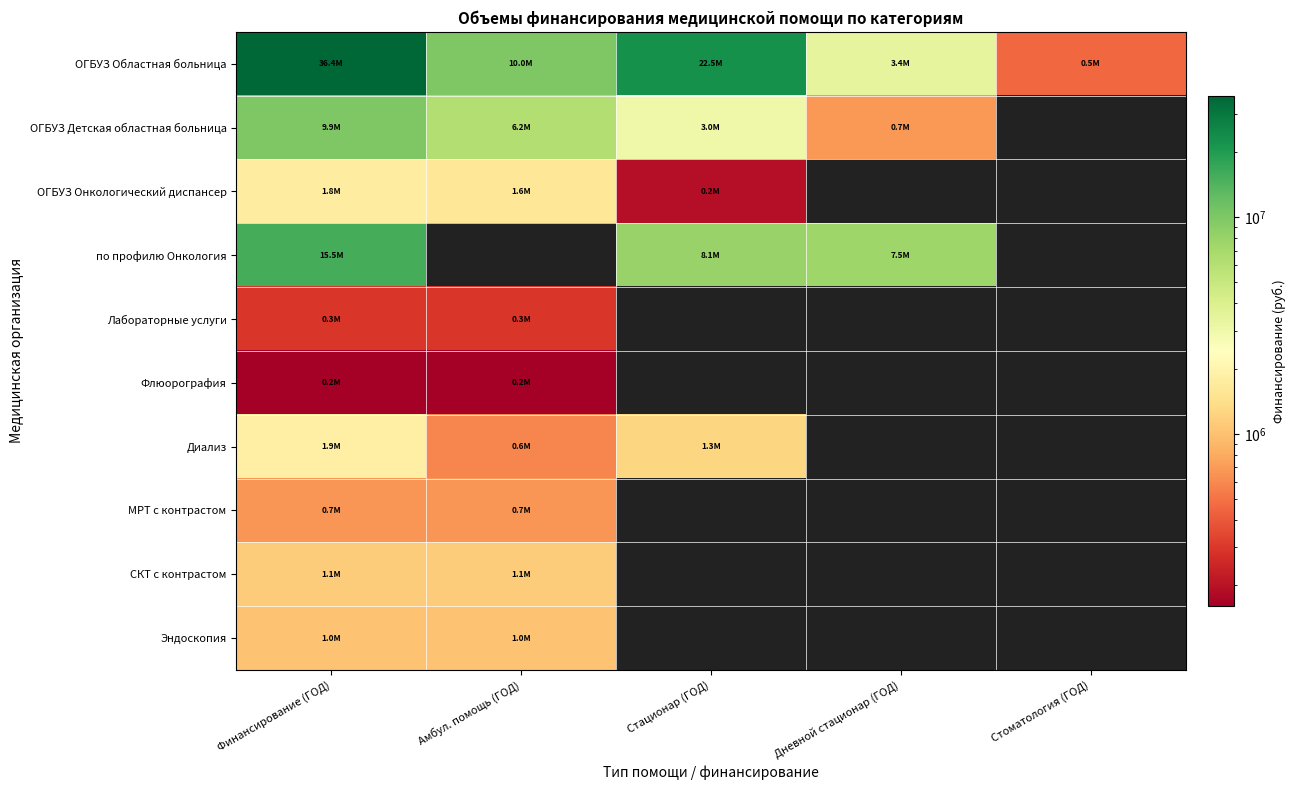

At how many categories does at least one series exceed 5081609?

4